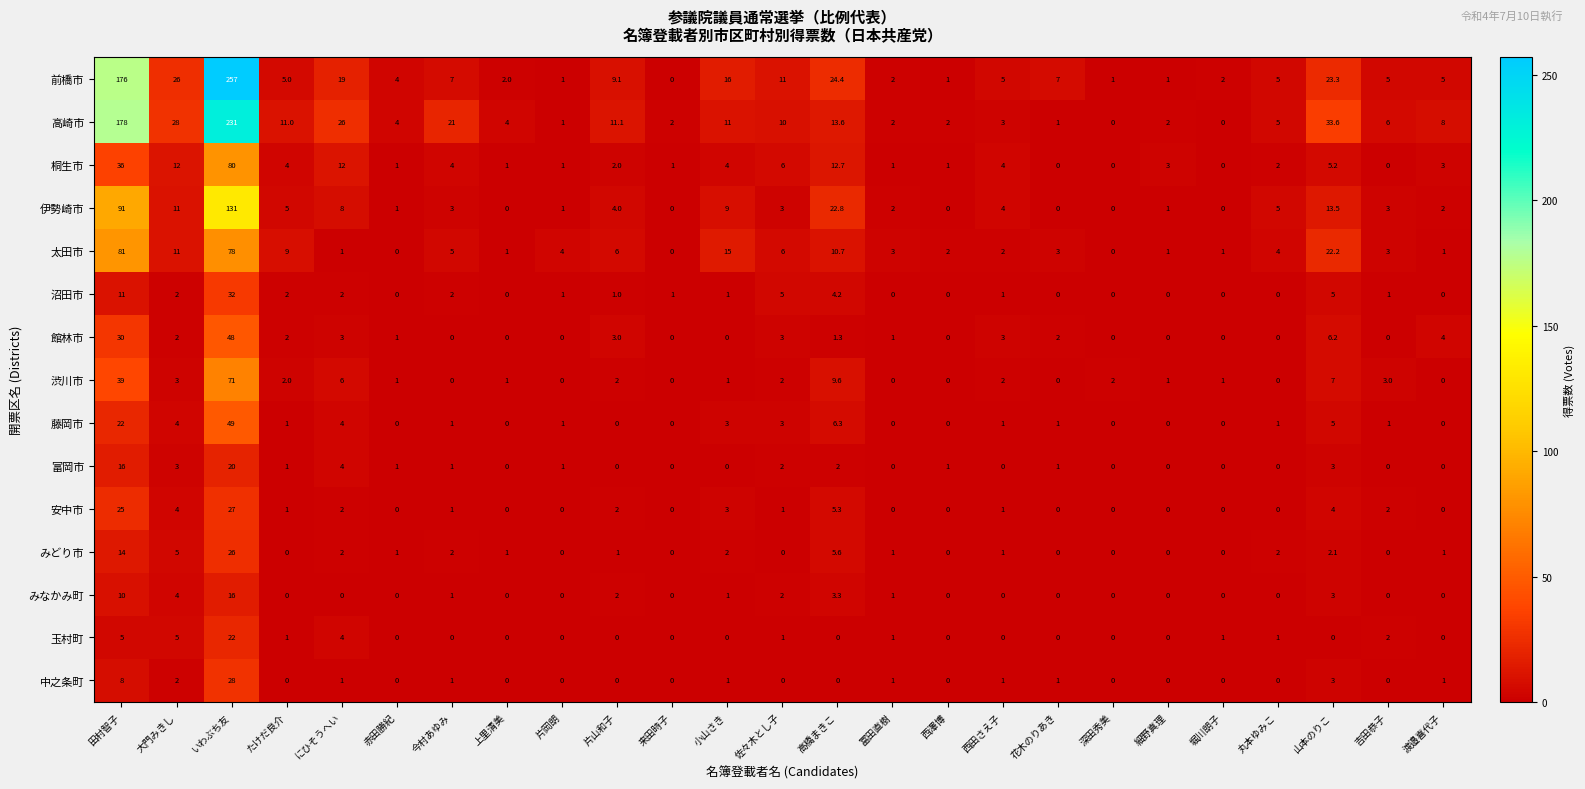

Which series has the widest spread of values?

前橋市